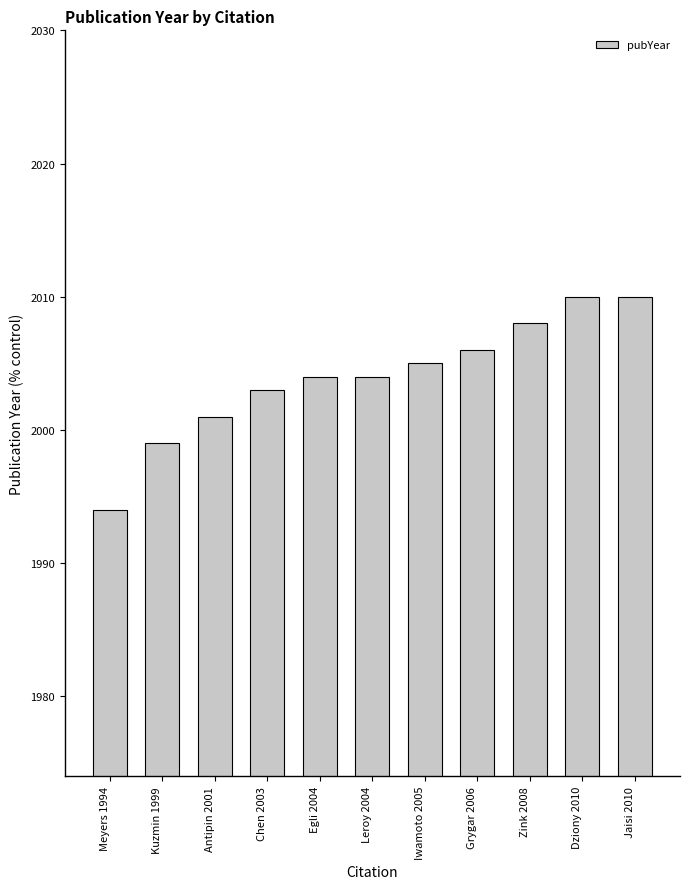

Does the chart contain stacked bars?

No